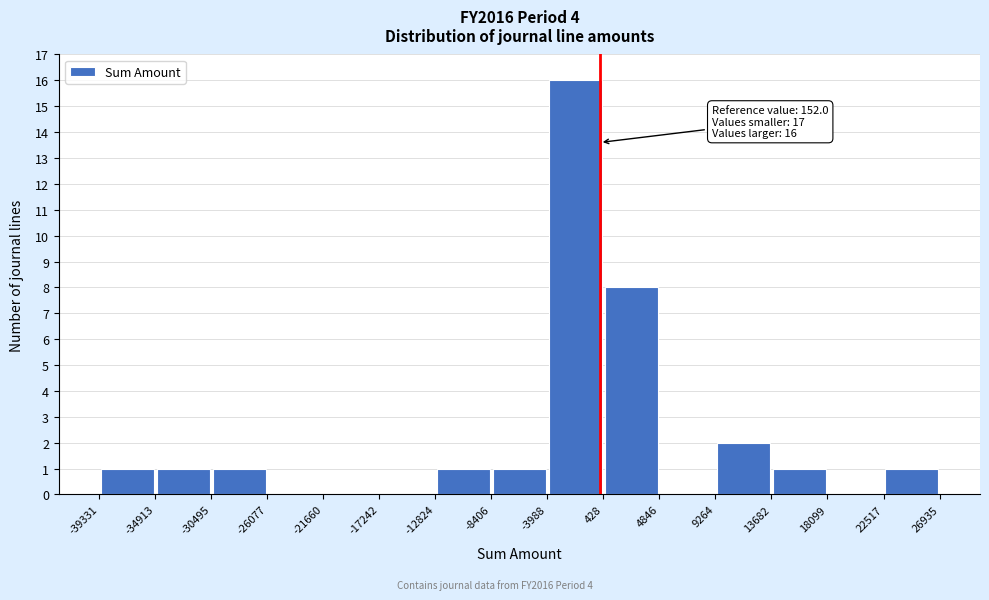

Which range on the x-axis has the tallest bar?

-3988 to 428